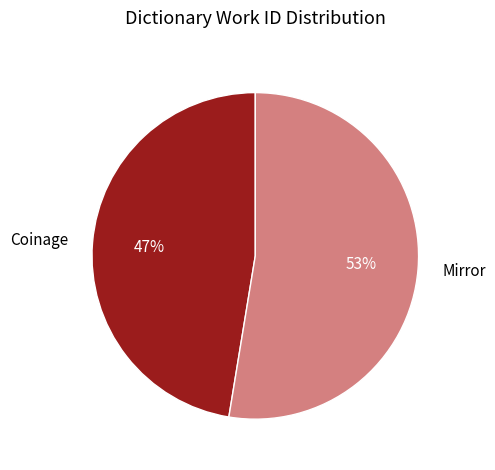

How many slices are in this pie chart?

2